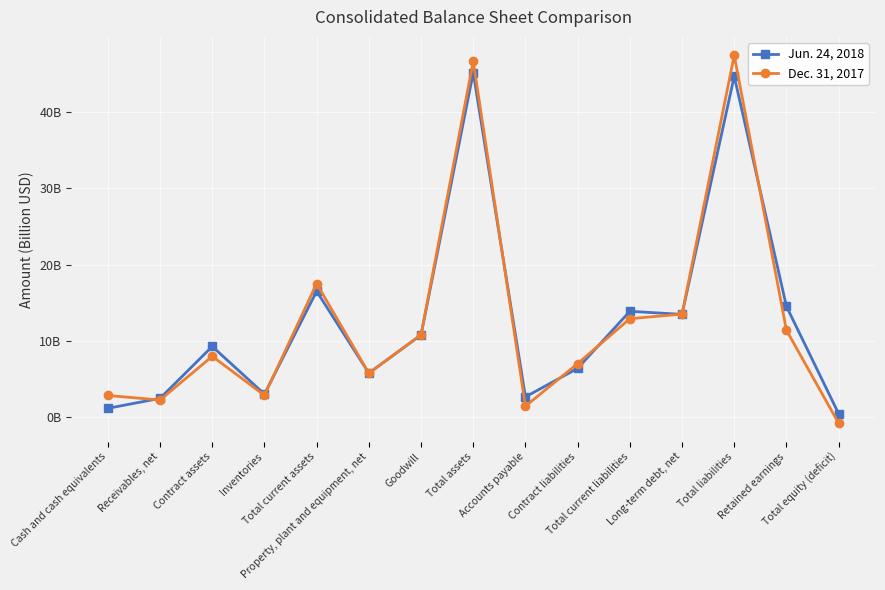

List the labels in order of Dec. 31, 2017 value, largest first.

Total liabilities, Total assets, Total current assets, Long-term debt, net, Total current liabilities, Retained earnings, Goodwill, Contract assets, Contract liabilities, Property, plant and equipment, net, Inventories, Cash and cash equivalents, Receivables, net, Accounts payable, Total equity (deficit)